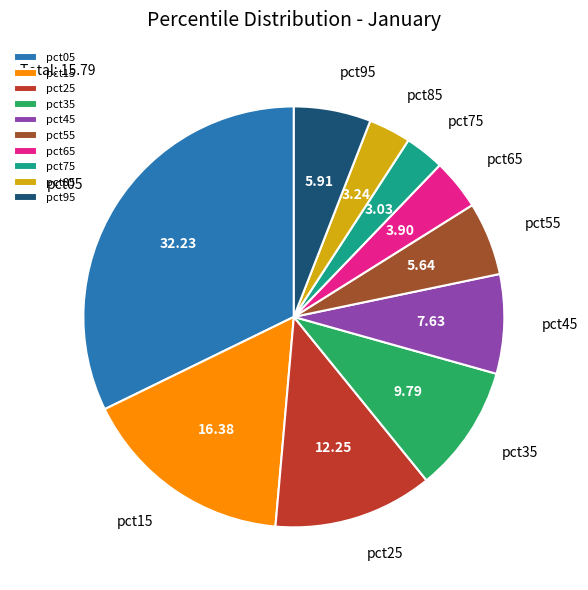

Do pct35 and pct05 together represent more than half of the pie?

No